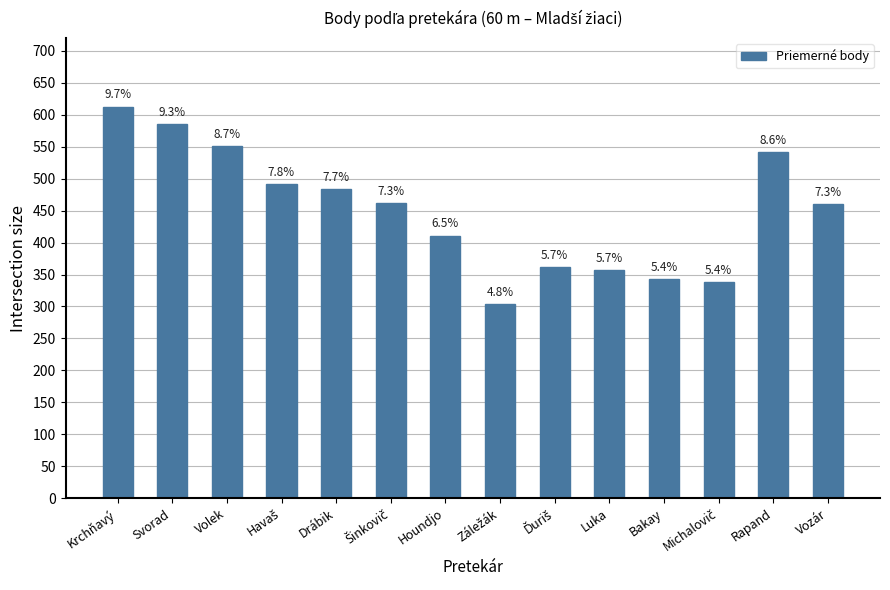

List the labels in order of value, largest first.

Krchňavý, Svorad, Volek, Rapand, Havaš, Drábik, Šinkovič, Vozár, Houndjo, Ďuriš, Luka, Bakay, Michalovič, Záležák